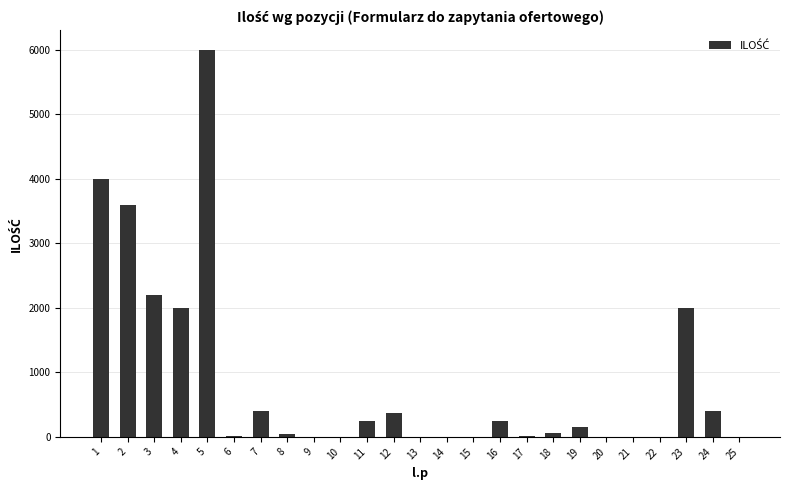

How many categories are shown in the chart?

25